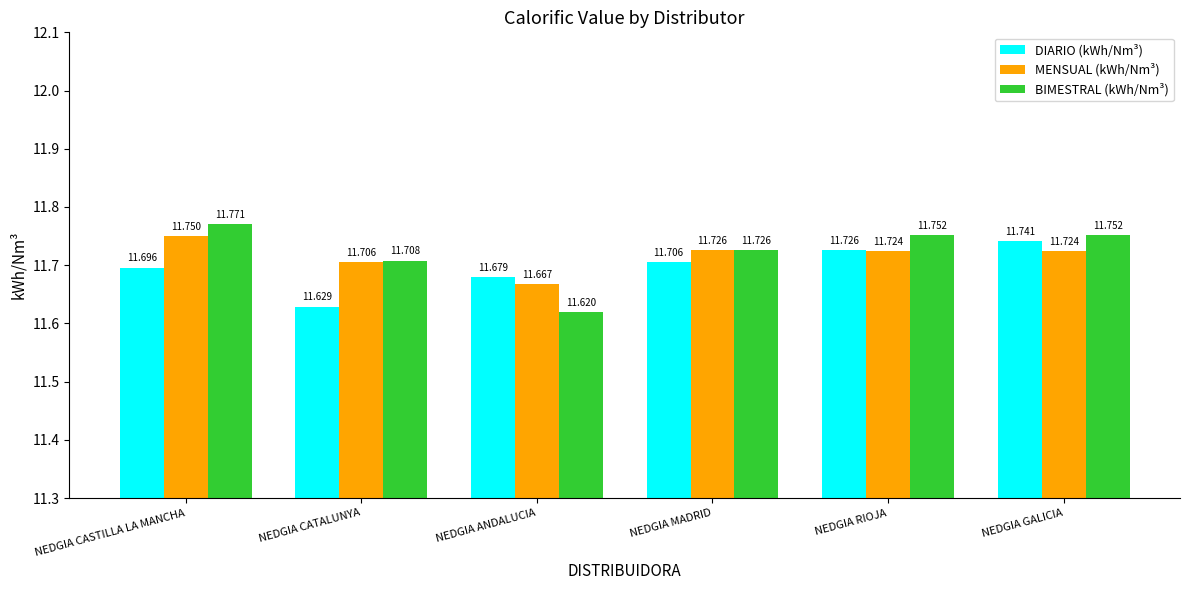

Where is MENSUAL (kWh/Nm³) nearest to the value 11?

NEDGIA ANDALUCIA